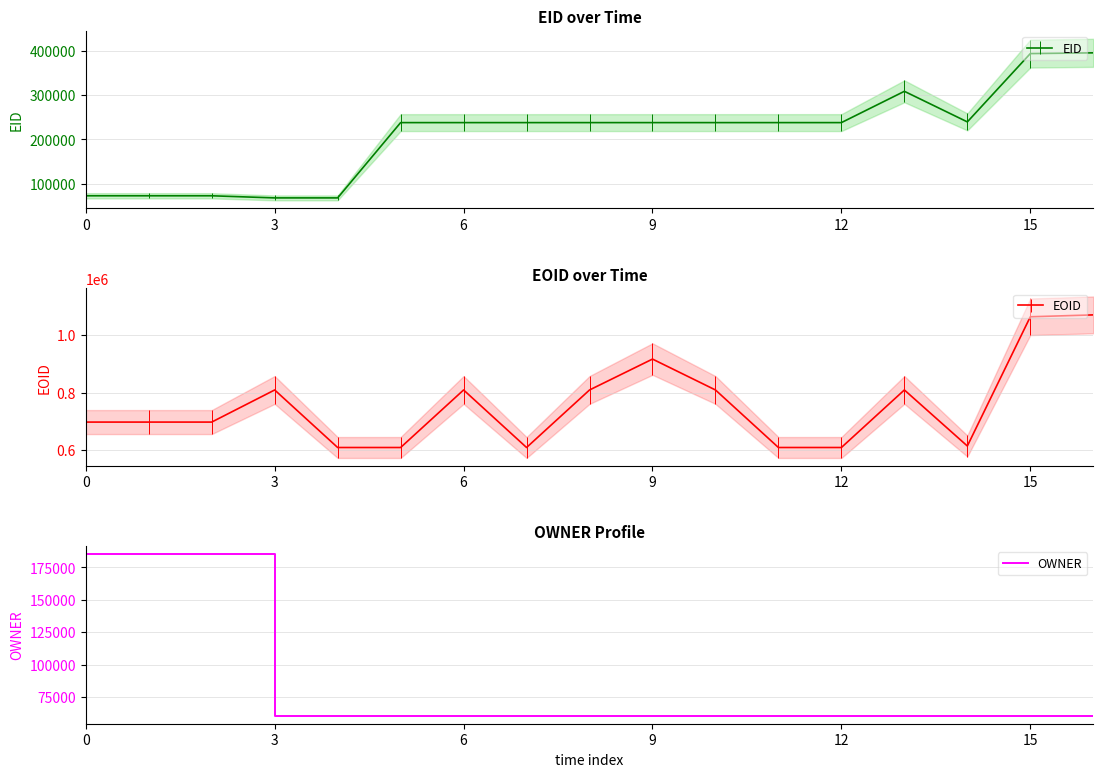

The value of OWNER at 12 is 60500. True or false?

True